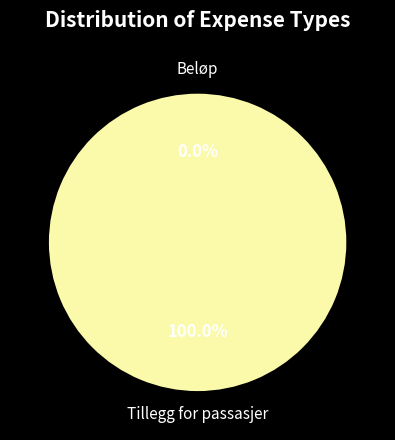

What percentage is the Tillegg for passasjer slice, to the nearest percent?

100%